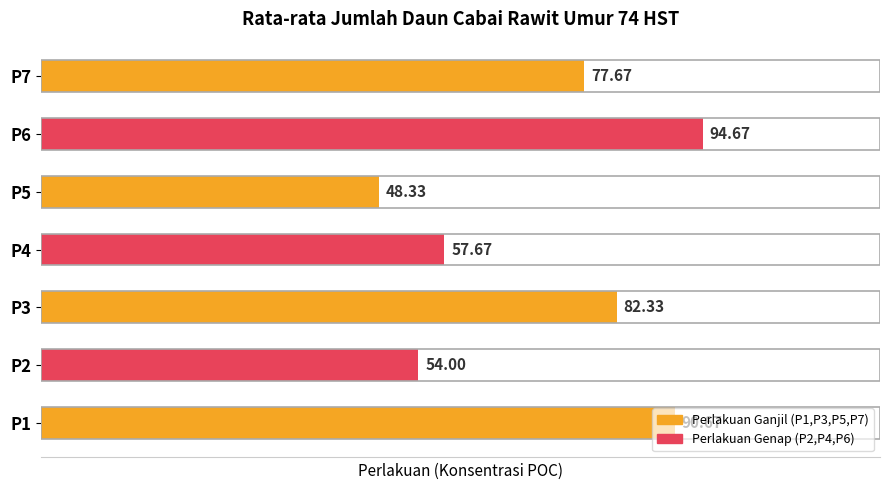

Count the number of values greater than 77.

4